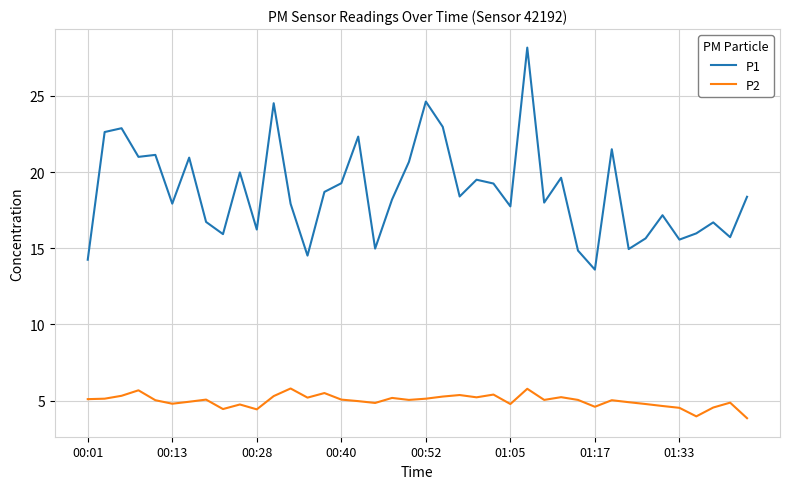

Which series has the largest range (max minus min)?

P1